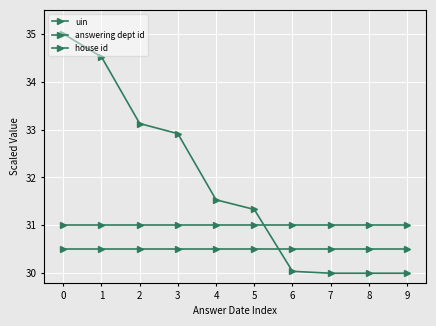

True or false: house id has more than 1 interior local peaks.

False